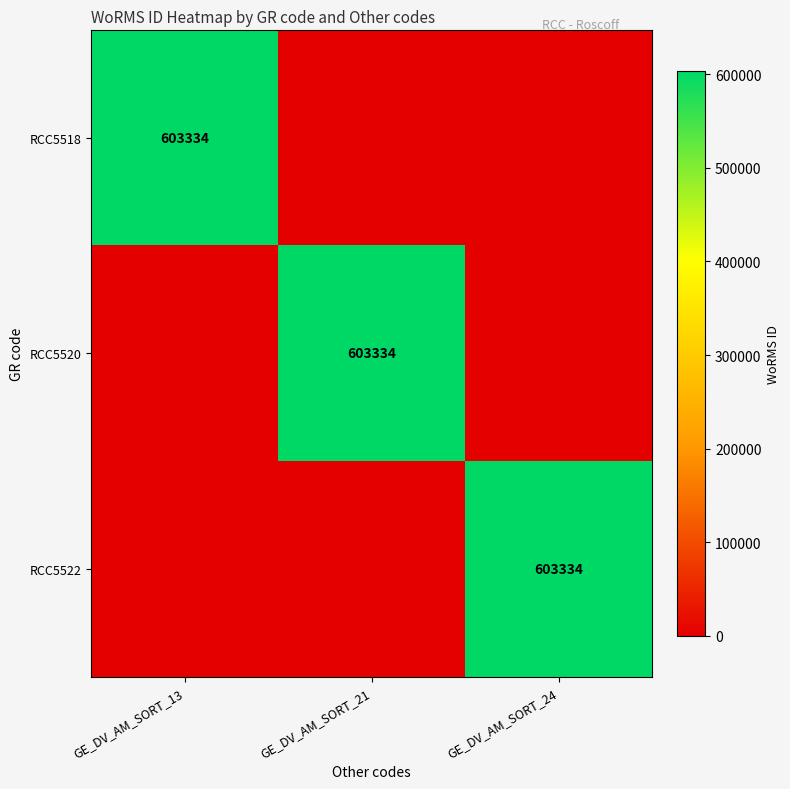

Count the number of data series in this chart.

3